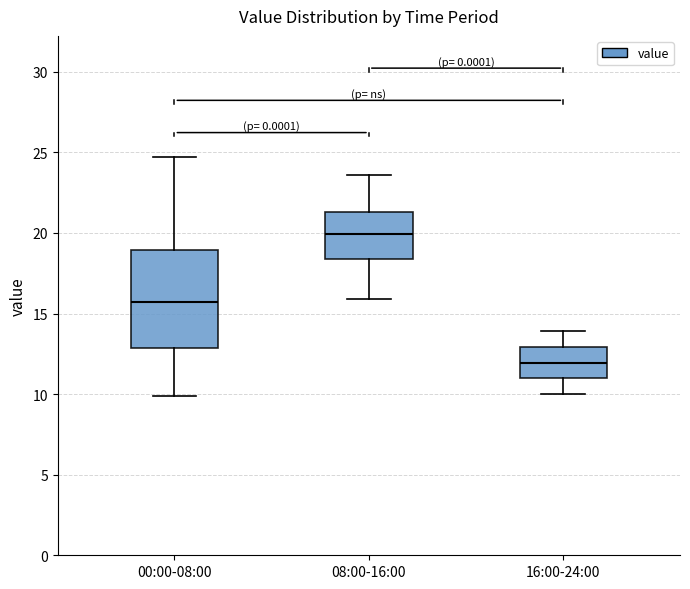

Reading left to right, transcribe this box plot: for each box, give where its median line is, the range the box spans, and where its two whiskers end, as read against the y-axis. The values are not printed on the chart, so give them approximately, as read against the axis.

00:00-08:00: median 15.5, box 13.0 to 19.0, whiskers 10.0 to 24.5
08:00-16:00: median 20.0, box 18.5 to 21.5, whiskers 16.0 to 23.5
16:00-24:00: median 12.0, box 11.0 to 13.0, whiskers 10.0 to 14.0